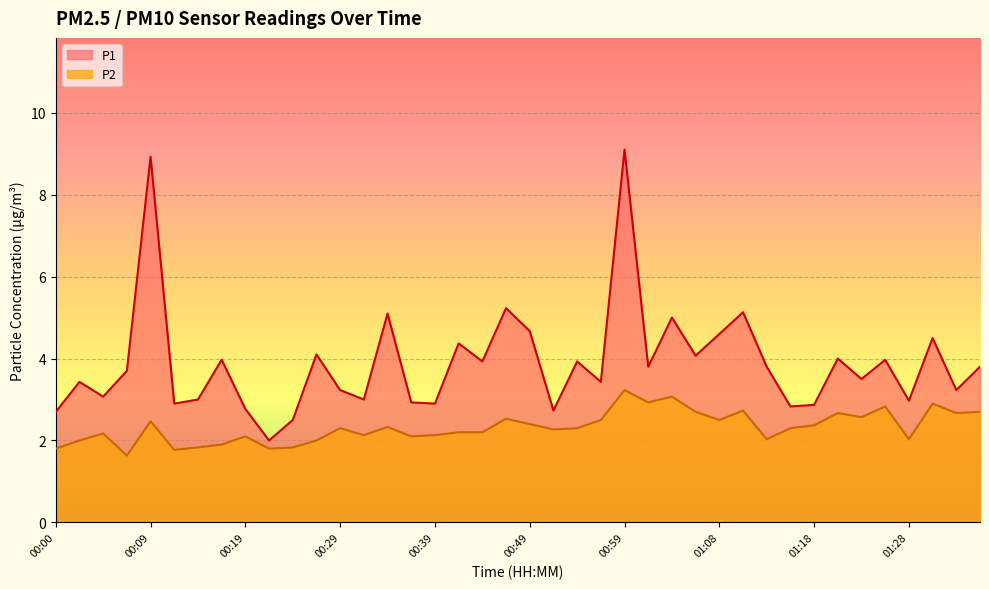

Reading right to left, transcribe all the data shown in this chart.

P1: 01:35=3.8	01:33=3.2	01:31=4.5	01:28=3.0	01:26=4.0	01:23=3.5	01:21=4.0	01:18=2.9	01:16=2.8	01:13=3.8	01:11=5.1	01:08=4.6	01:06=4.1	01:04=5.0	01:01=3.8	00:59=9.1	00:56=3.4	00:54=3.9	00:51=2.7	00:49=4.7	00:46=5.2	00:44=3.9	00:41=4.4	00:39=2.9	00:36=2.9	00:34=5.1	00:31=3.0	00:29=3.2	00:27=4.1	00:24=2.5	00:22=2.0	00:19=2.8	00:17=4.0	00:14=3.0	00:12=2.9	00:09=8.9	00:07=3.7	00:05=3.1	00:02=3.4	00:00=2.7
P2: 01:35=2.7	01:33=2.7	01:31=2.9	01:28=2.0	01:26=2.8	01:23=2.6	01:21=2.7	01:18=2.4	01:16=2.3	01:13=2.0	01:11=2.7	01:08=2.5	01:06=2.7	01:04=3.1	01:01=2.9	00:59=3.2	00:56=2.5	00:54=2.3	00:51=2.3	00:49=2.4	00:46=2.5	00:44=2.2	00:41=2.2	00:39=2.1	00:36=2.1	00:34=2.3	00:31=2.1	00:29=2.3	00:27=2.0	00:24=1.8	00:22=1.8	00:19=2.1	00:17=1.9	00:14=1.8	00:12=1.8	00:09=2.5	00:07=1.6	00:05=2.2	00:02=2.0	00:00=1.8